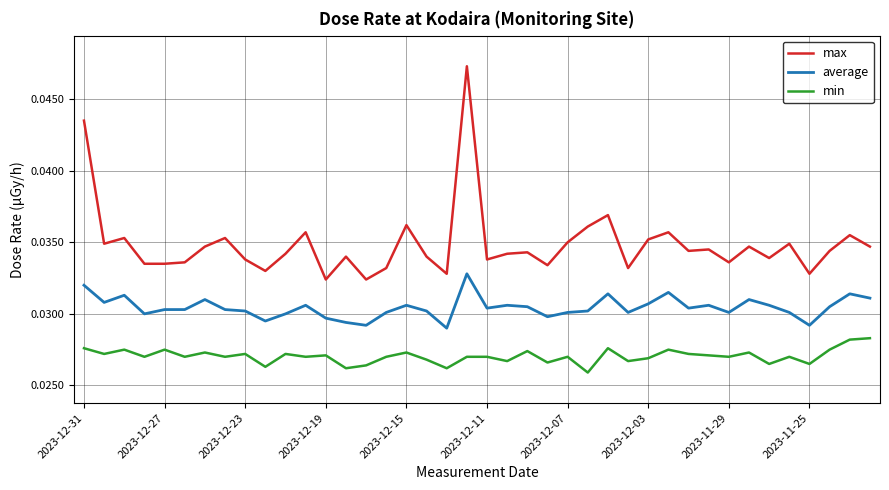

At how many categories does at least one series exceed 0?

40